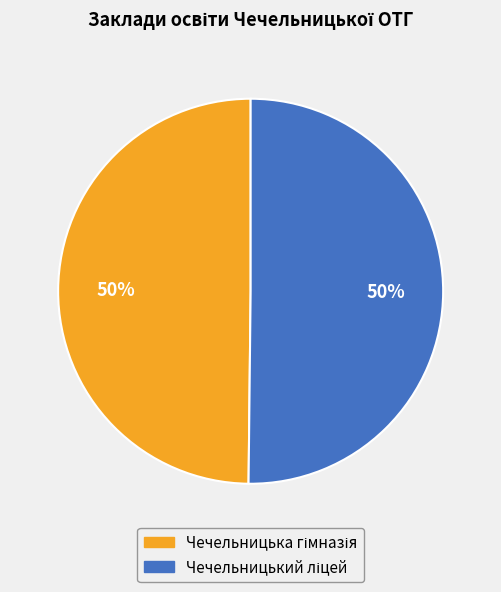

Is it true that Чечельницький ліцей is 50% of the pie?

True